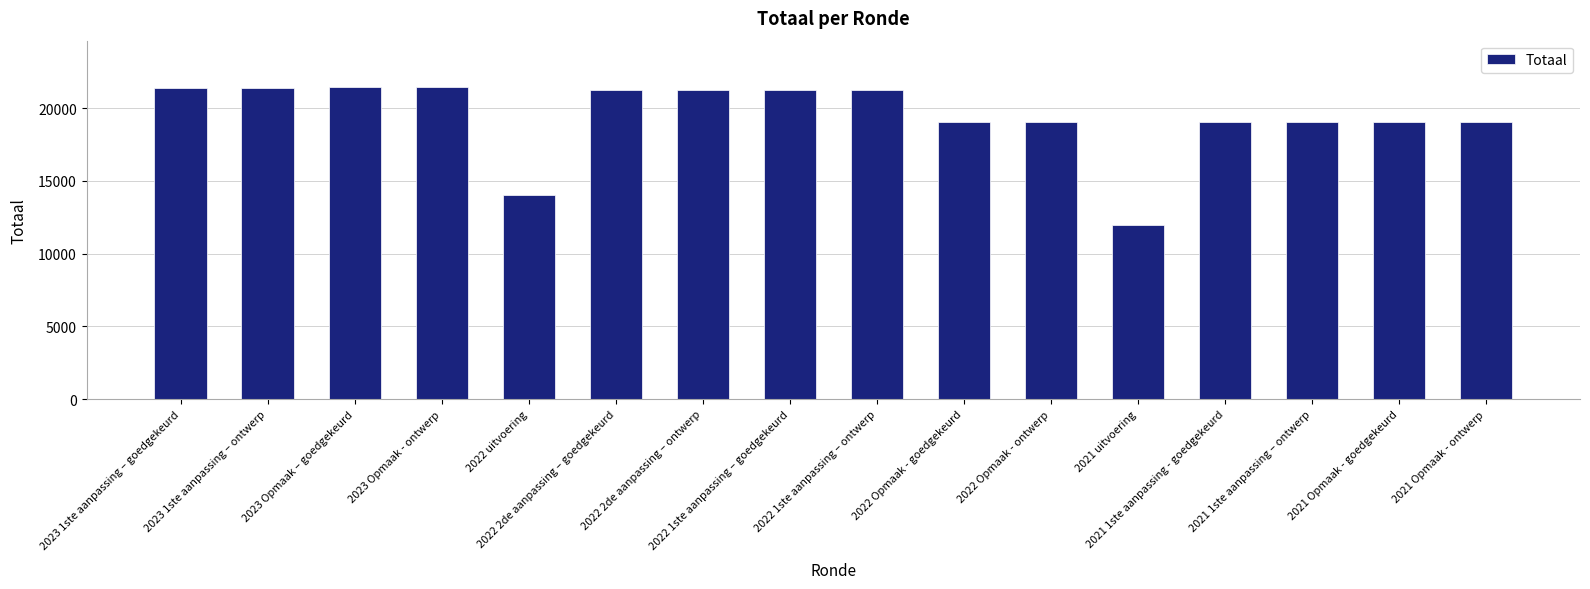

How many bars are there in total?

16